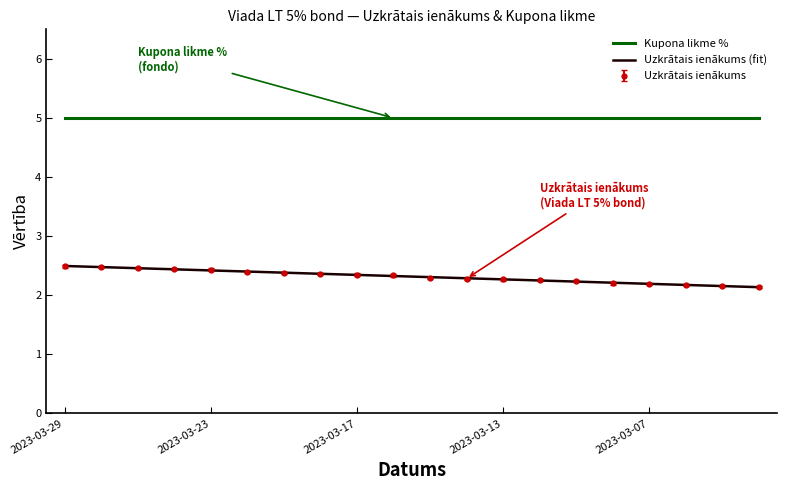

Reading left to right, list all the values displayed in this chart.

2.5	2.5	2.5	2.4	2.4	2.4	2.4	2.4	2.3	2.3	2.3	2.3	2.3	2.3	2.2	2.2	2.2	2.2	2.2	2.1